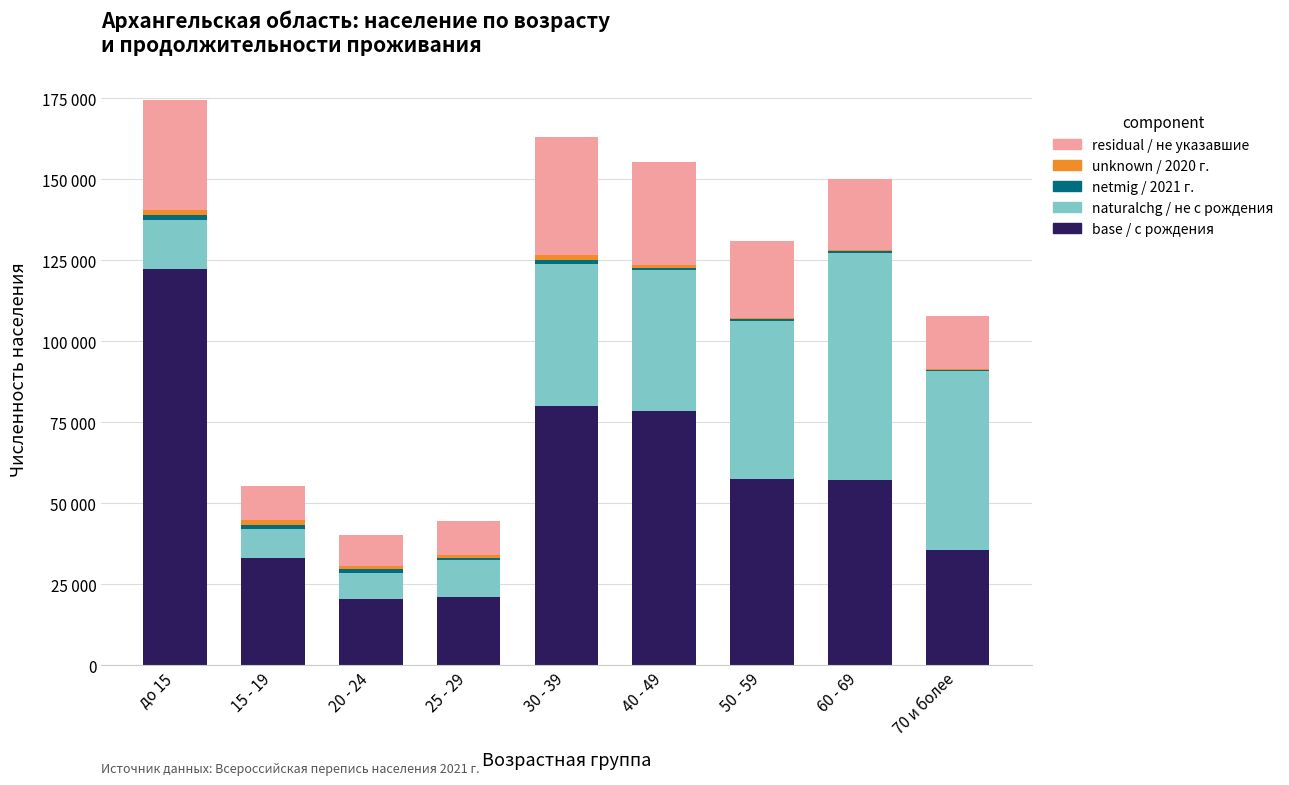

Are the bars grouped side by side (vs. stacked)?

No